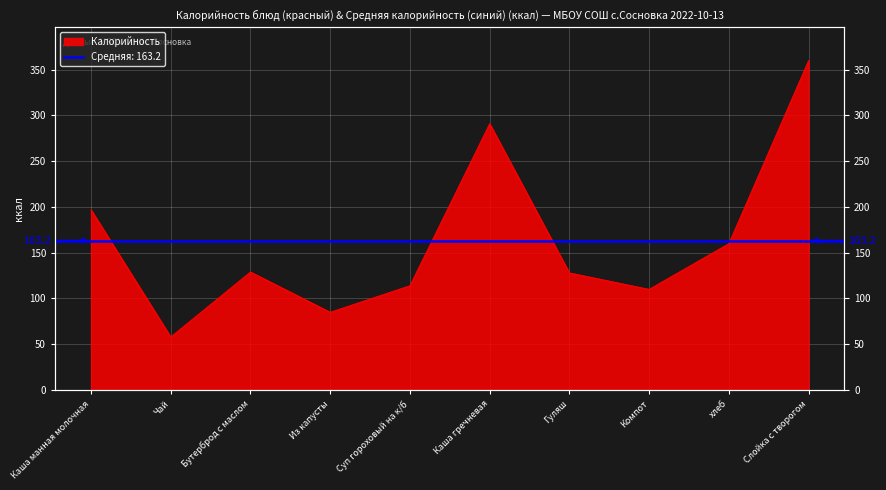

What position from the right is Чай?

9